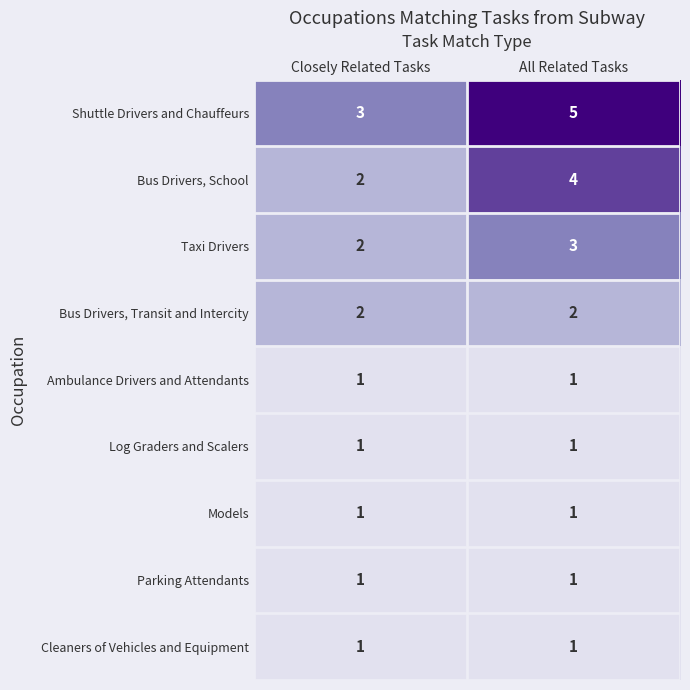

What is the sum of the Shuttle Drivers and Chauffeurs values at Closely Related Tasks and All Related Tasks?

8